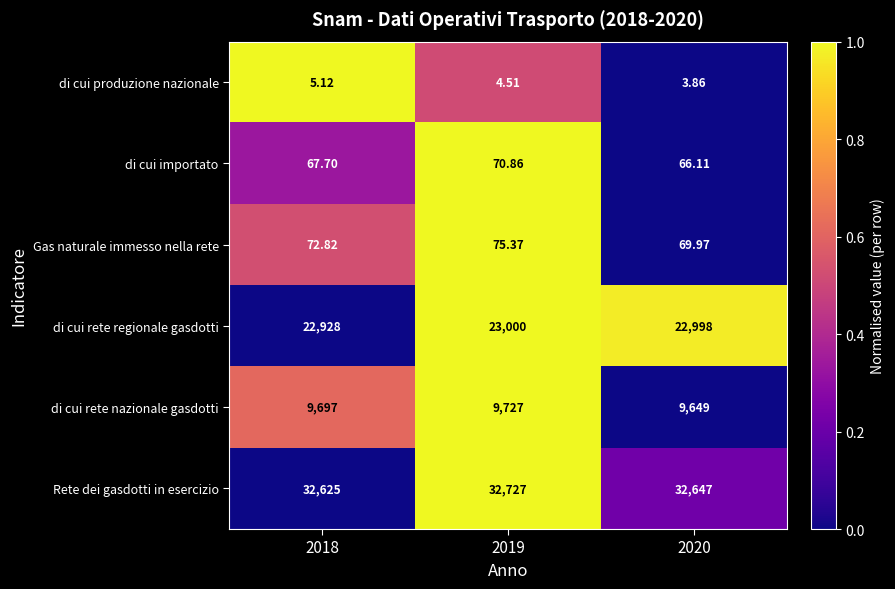

List the series in order of their peak value, lowest first.

di cui produzione nazionale, di cui importato, Gas naturale immesso nella rete, di cui rete nazionale gasdotti, di cui rete regionale gasdotti, Rete dei gasdotti in esercizio